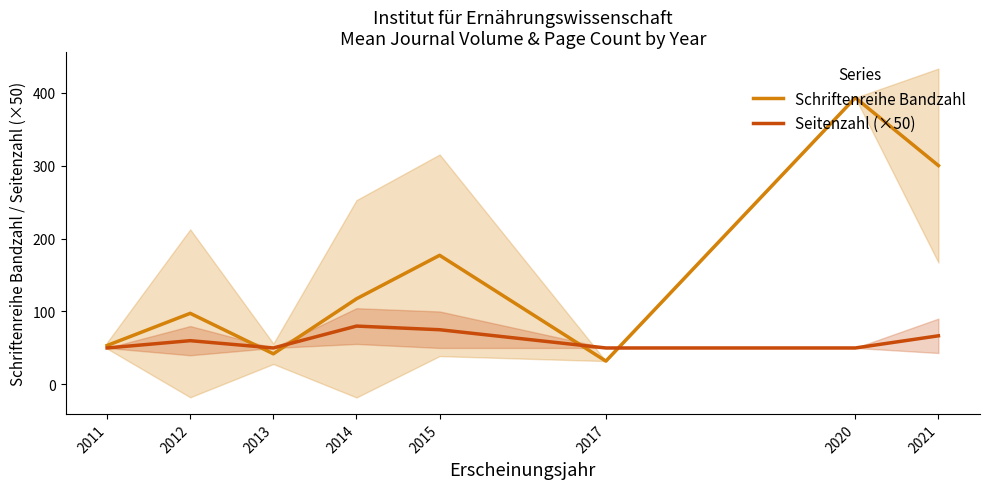

Reading right to left, extract all data points from this chart.

Schriftenreihe Bandzahl: 2021=300.0	2020=393.0	2017=32.0	2015=177.0	2014=117.4	2013=42.0	2012=97.5	2011=53.4
Seitenzahl (×50): 2021=66.7	2020=50.0	2017=50.0	2015=75.0	2014=80.0	2013=50.0	2012=60.0	2011=50.0